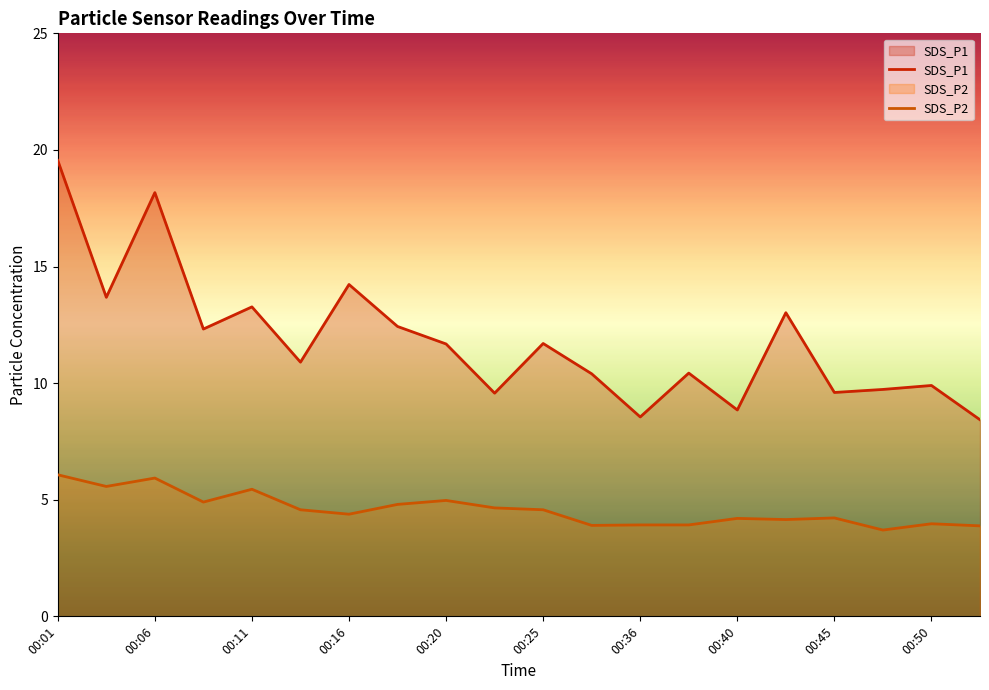

True or false: SDS_P2 and SDS_P1 cross at least once.

False